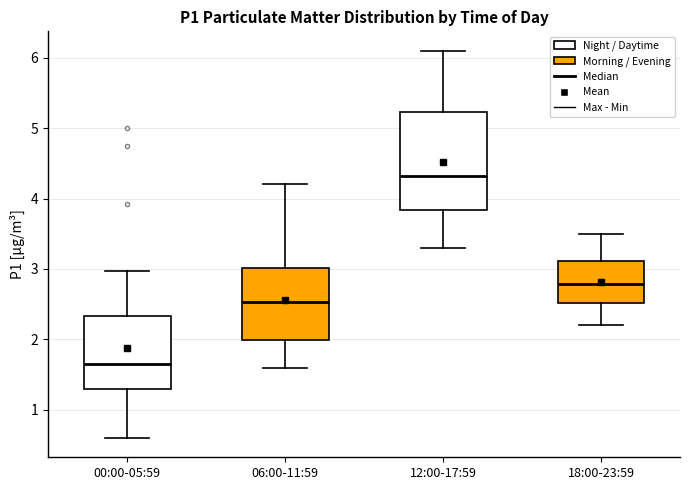

Comparing the boxes themselves (not the whiskers), which one is the tallest?

12:00-17:59